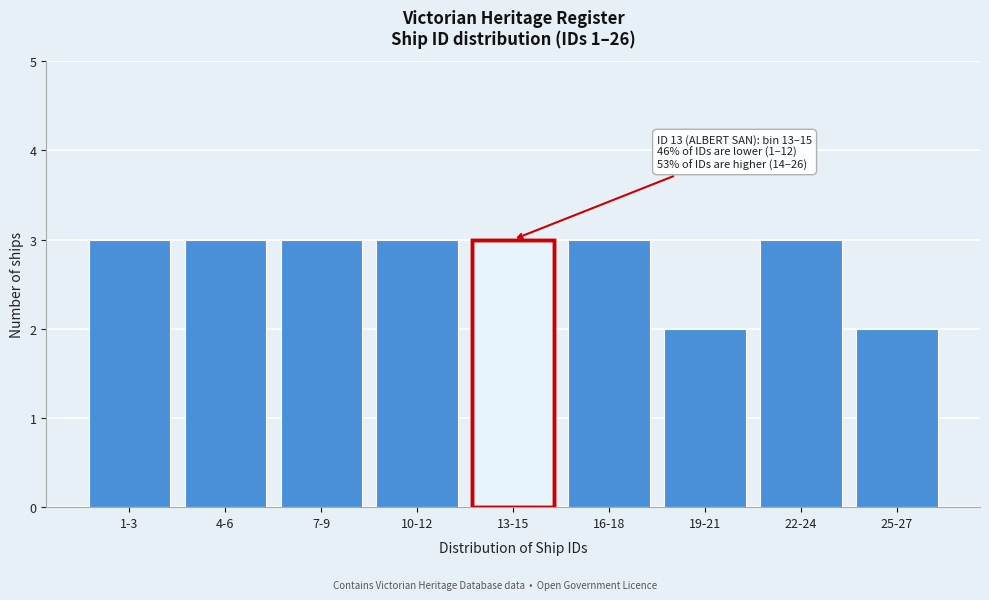

Reading left to right, extract all data points from this chart.

1-3=3	4-6=3	7-9=3	10-12=3	13-15=3	16-18=3	19-21=2	22-24=3	25-27=2